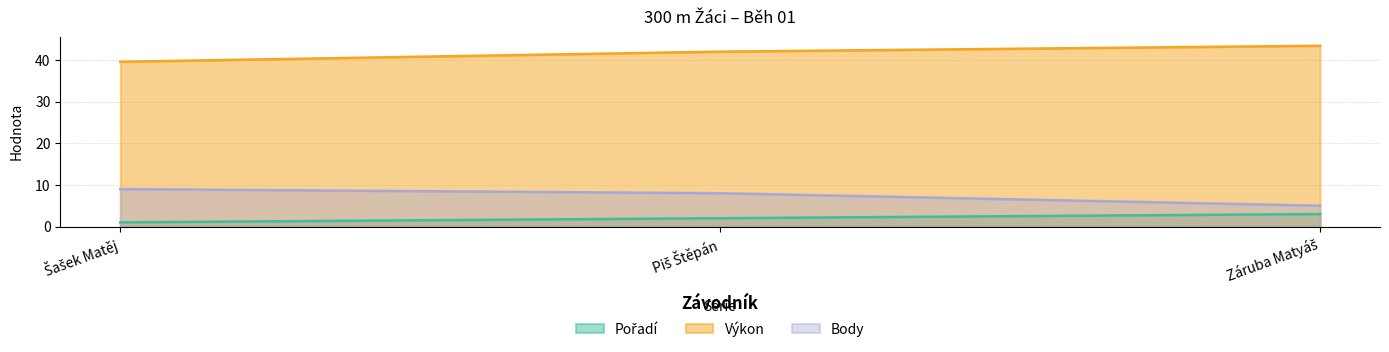

Where does the Výkon series first go above 42?

Piš Štěpán